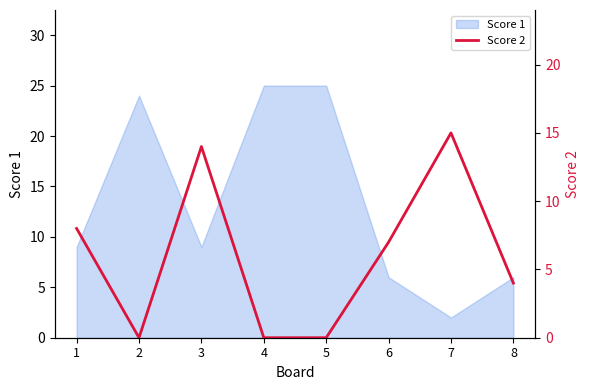

Which category has the lowest value in the Score 1 series?

7